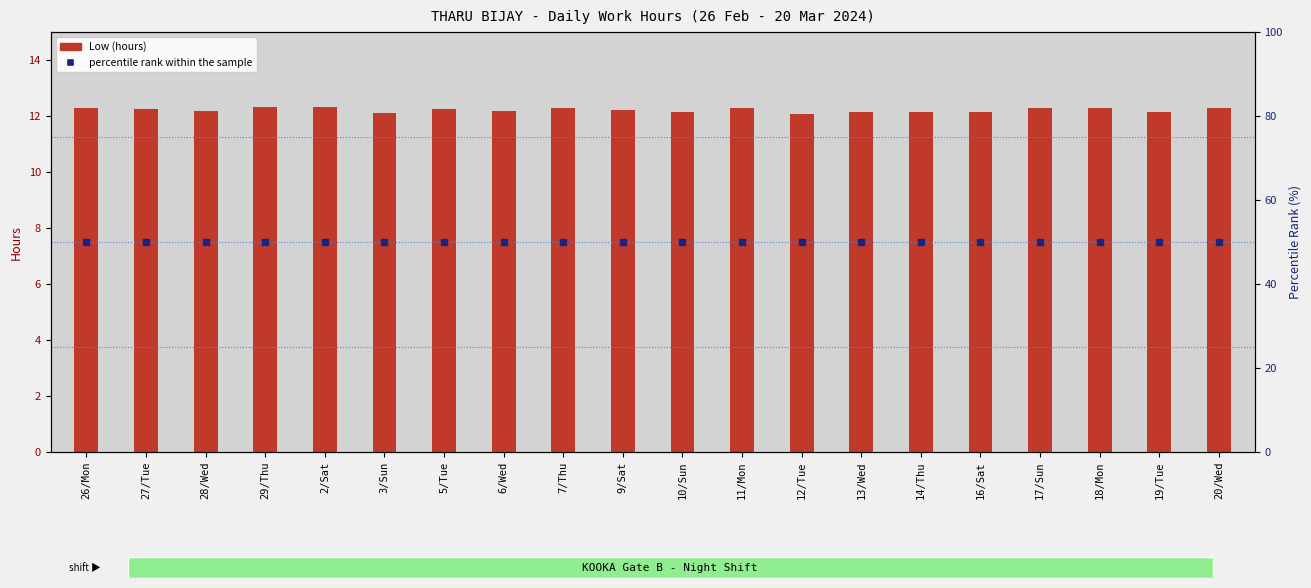

At 12/Tue, list the series in order from smallest to largest.

Low (hours), percentile rank within the sample